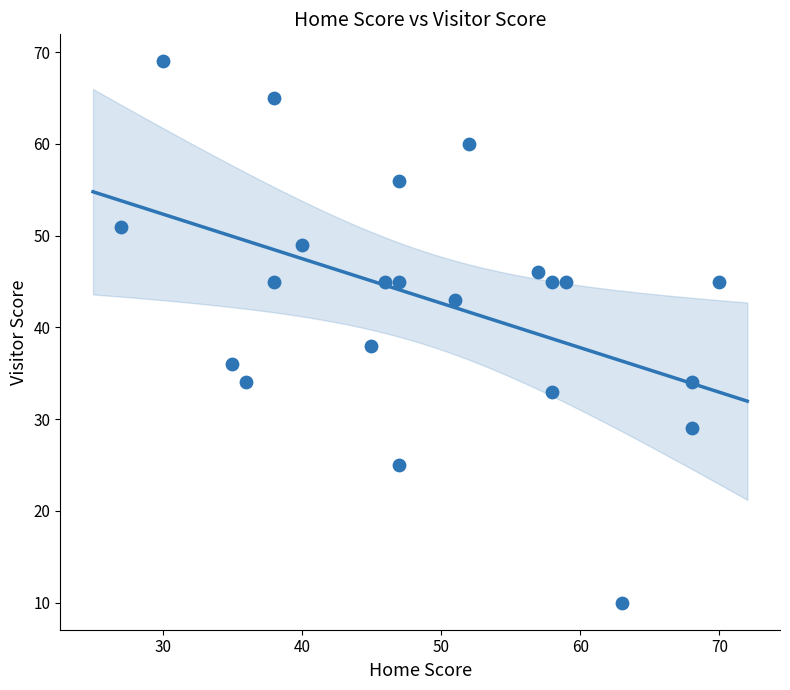

What Y value in the scatter plot is closest to 39?

38